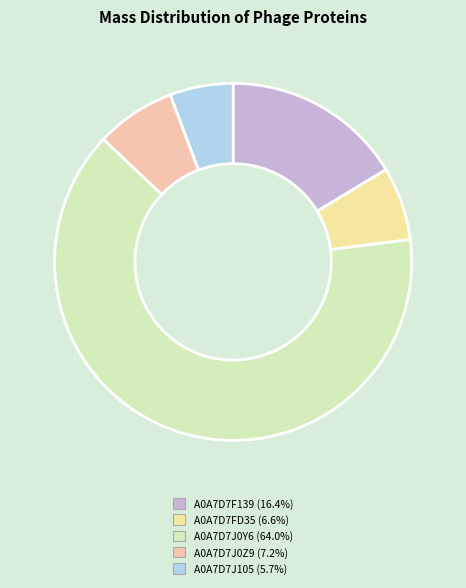

Is there any slice that represents more than half of the pie?

Yes